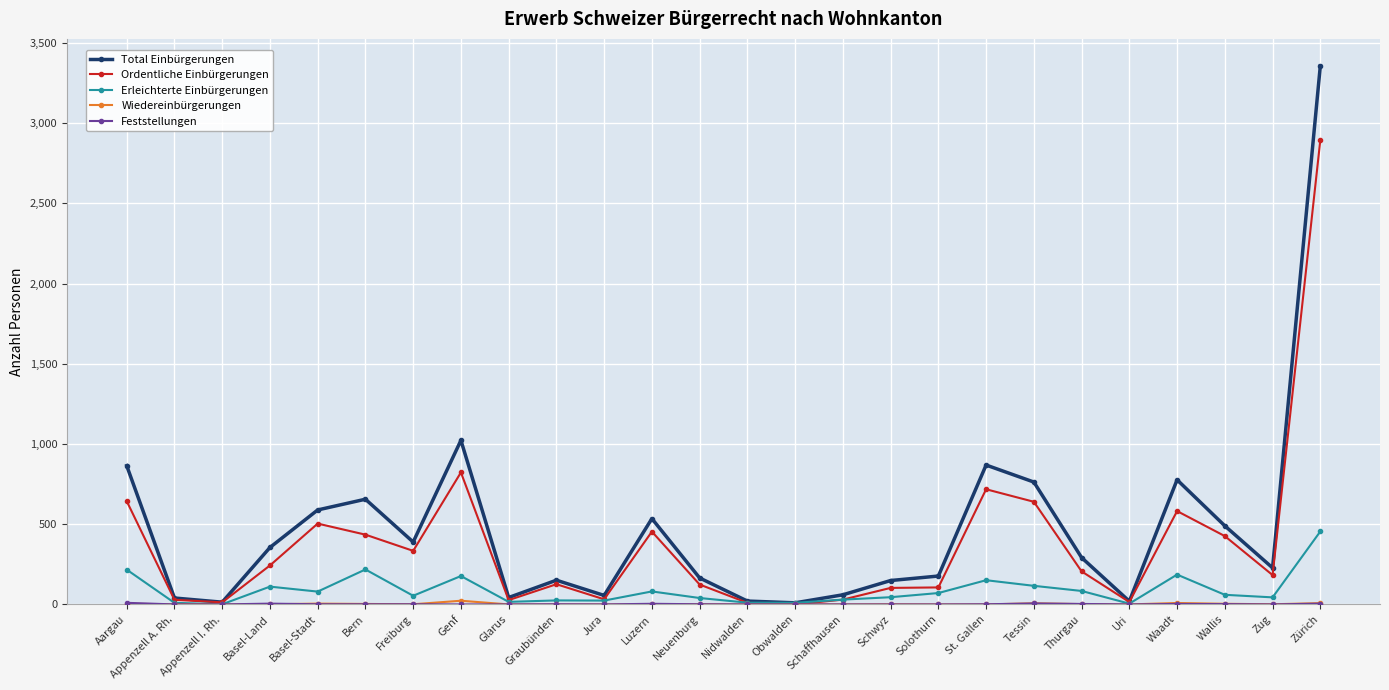

Which series has the largest total across all categories?

Total Einbürgerungen